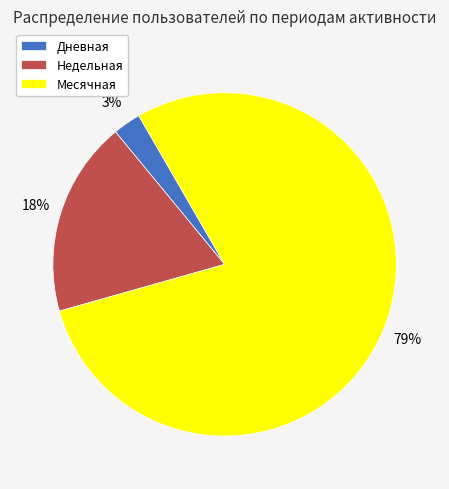

How many segments does this pie chart have?

3